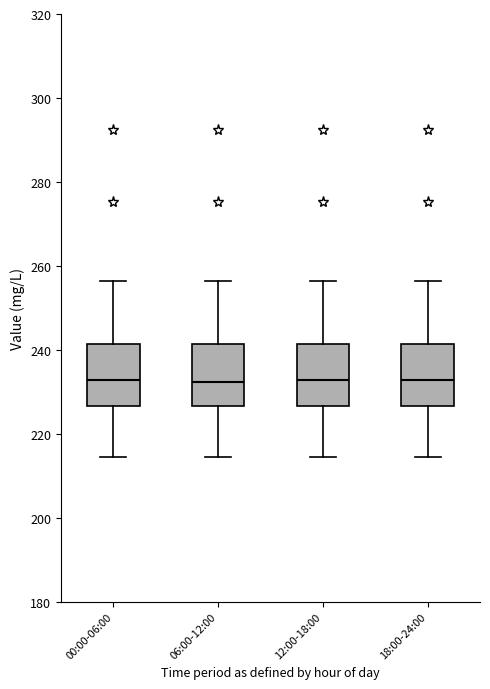

Where does the lower whisker of the box for 12:00-18:00 end on the y-axis? The values are not printed on the chart, so give them approximately, as read against the axis.

214